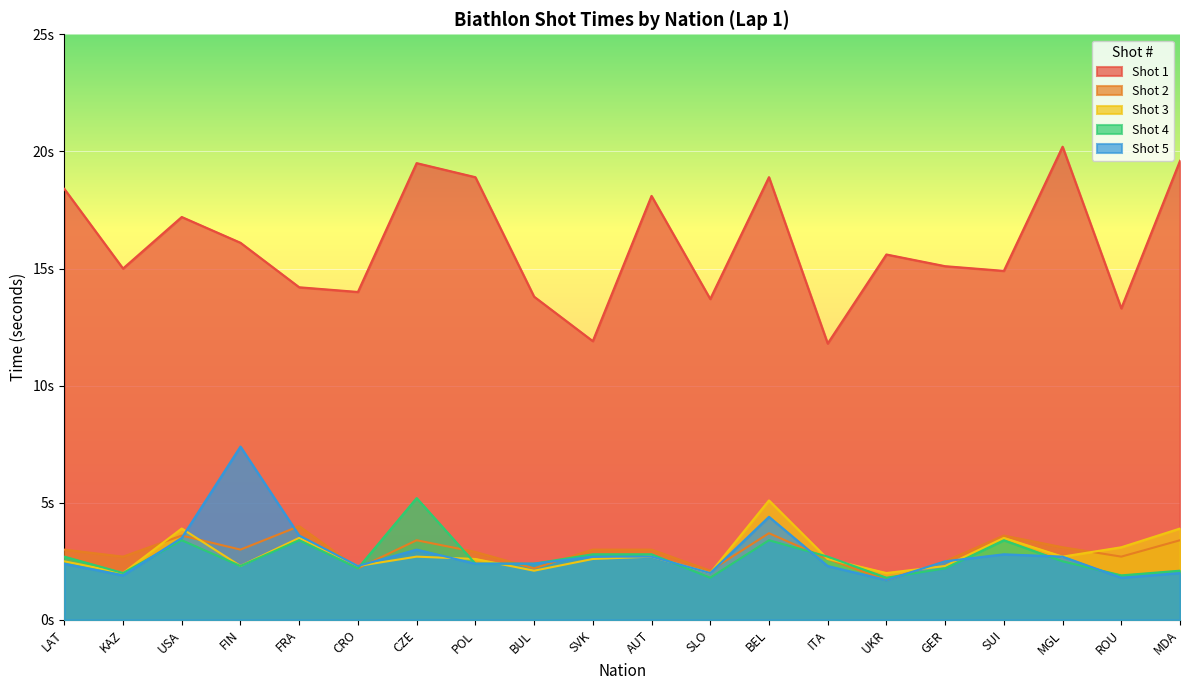

Which has a higher value, ITA or SLO?

SLO